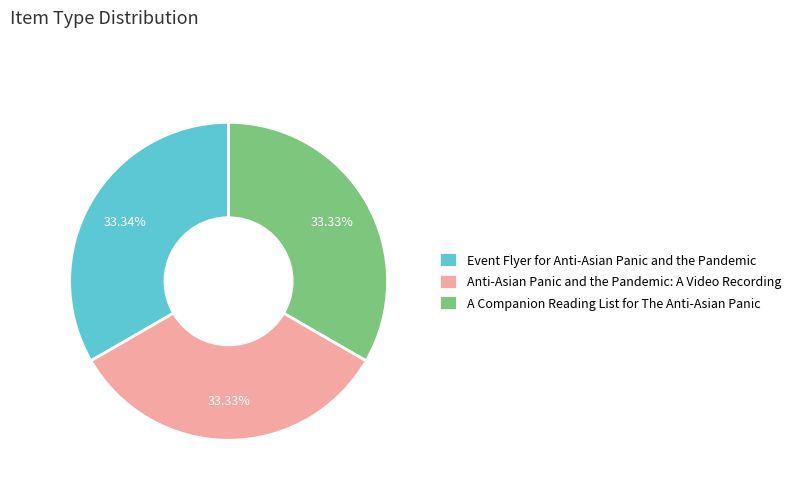

Do Event Flyer for Anti-Asian Panic and the Pandemic and Anti-Asian Panic and the Pandemic: A Video Recording together represent more than half of the pie?

Yes